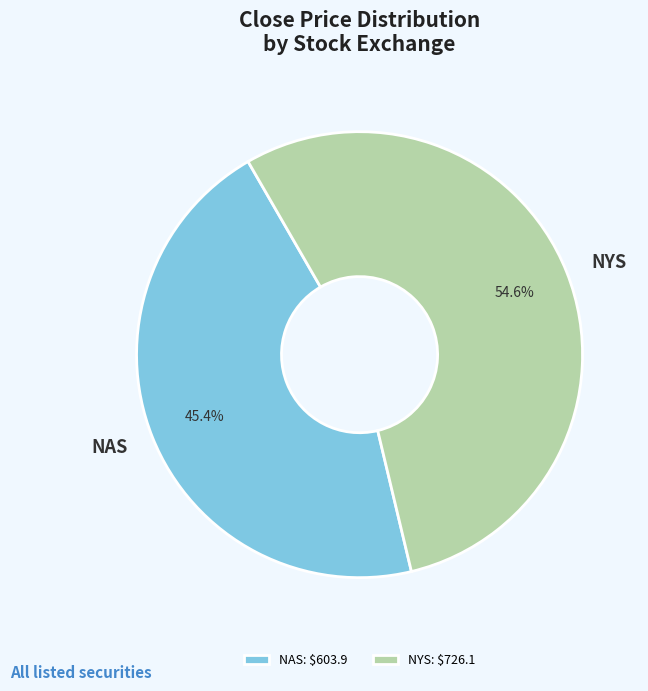

Is NAS the majority of the pie?

No